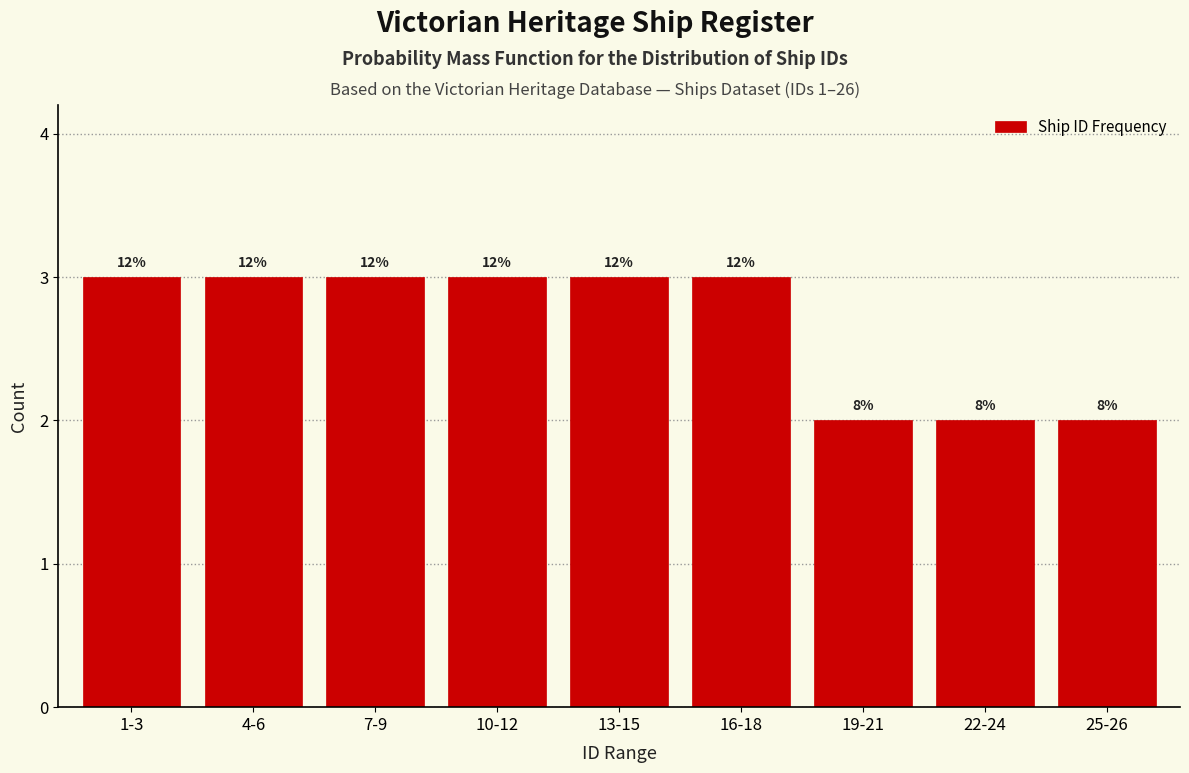

Are the bars horizontal?

No